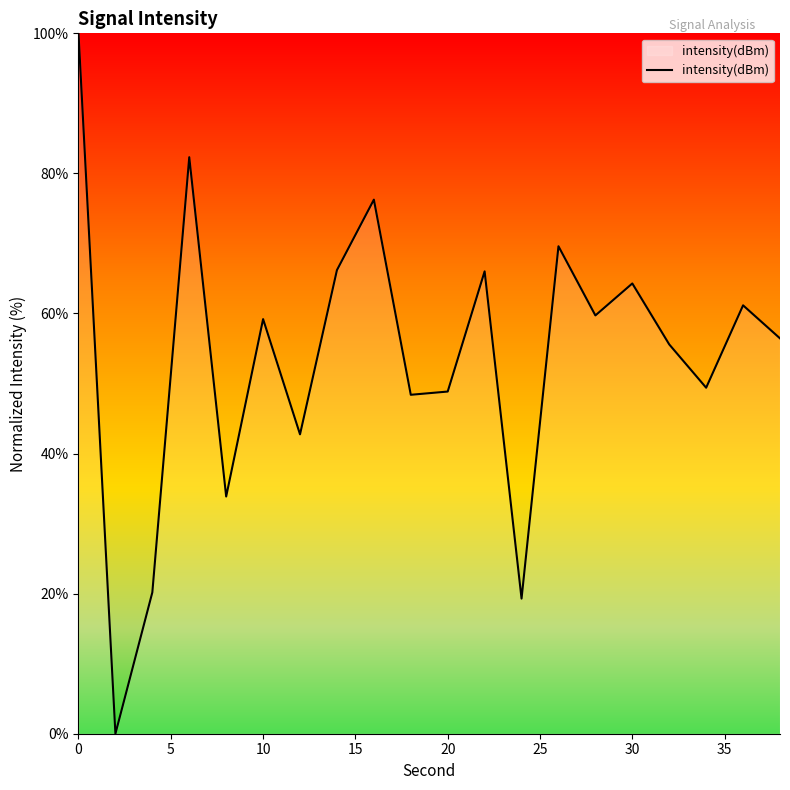

What is the difference between the maximum and minimum values?

100.0